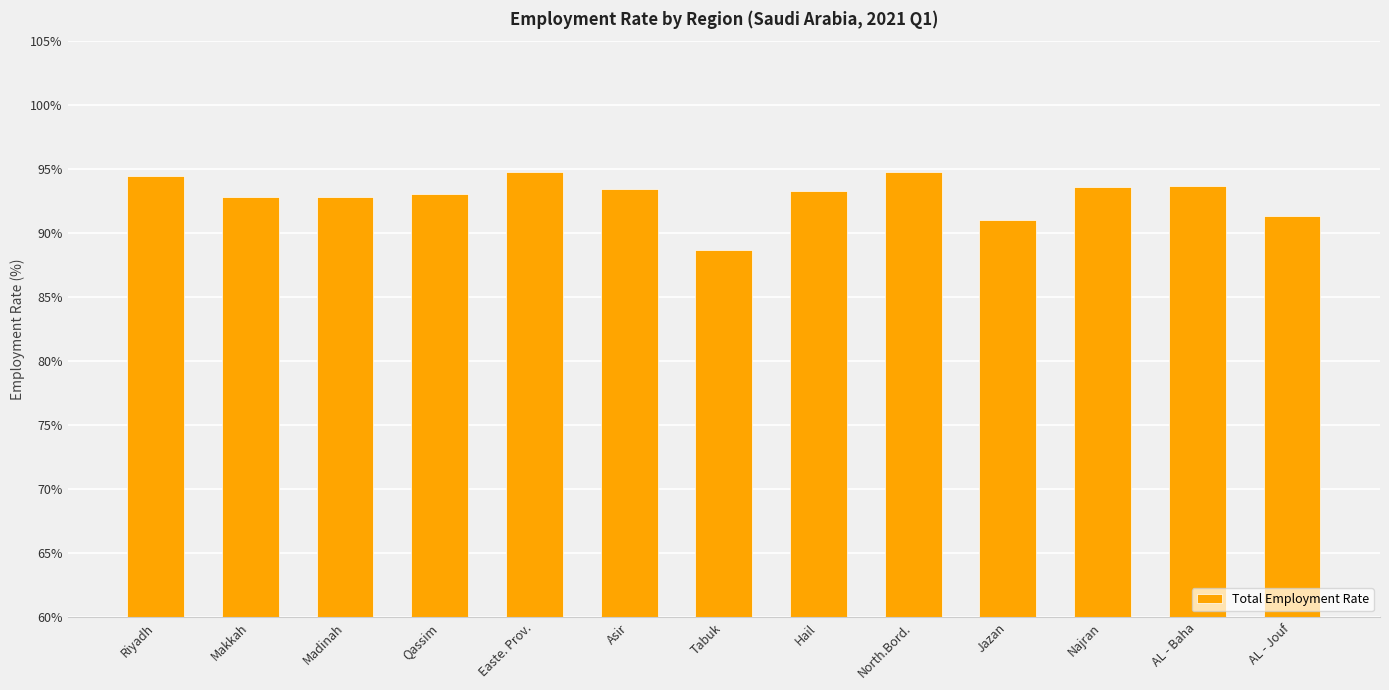

Between Jazan and Easte. Prov., which is larger?

Easte. Prov.